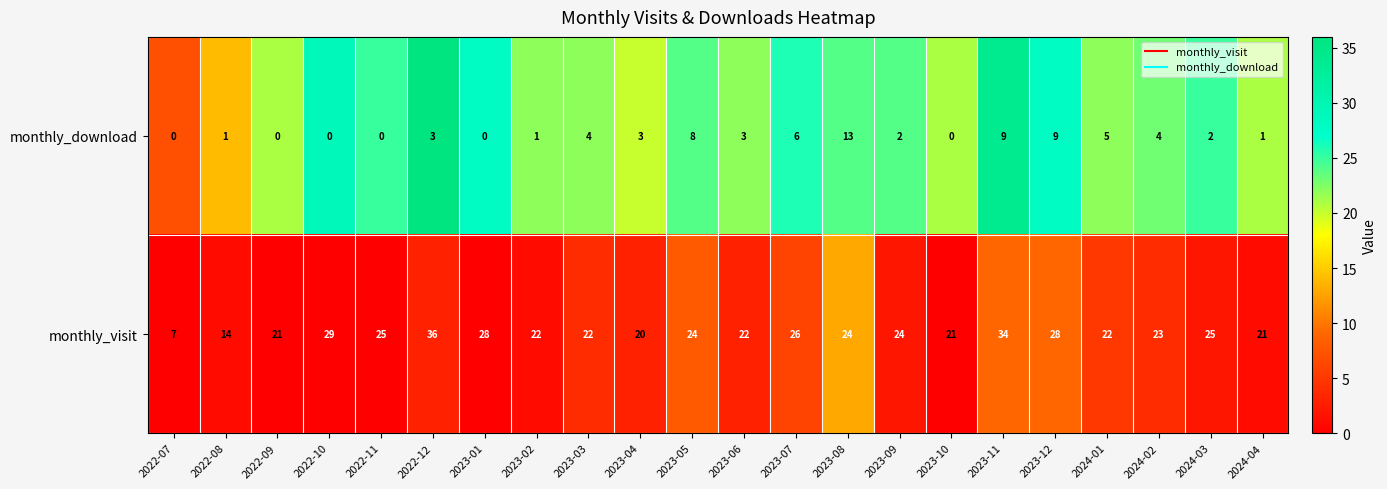

Which series has the largest total across all categories?

monthly_visit